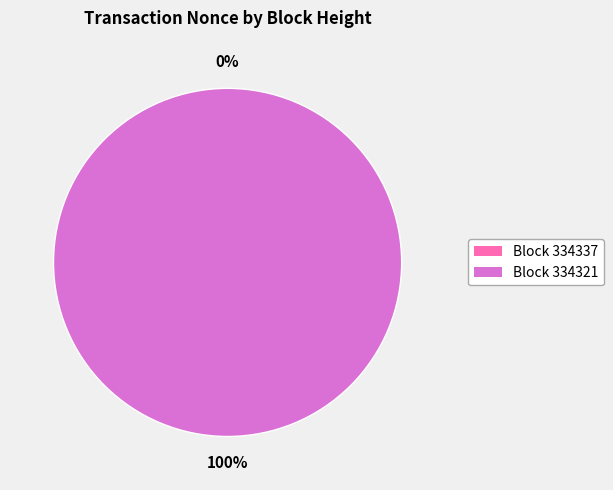

What is the change in value from 334337 to 334321?

+5685